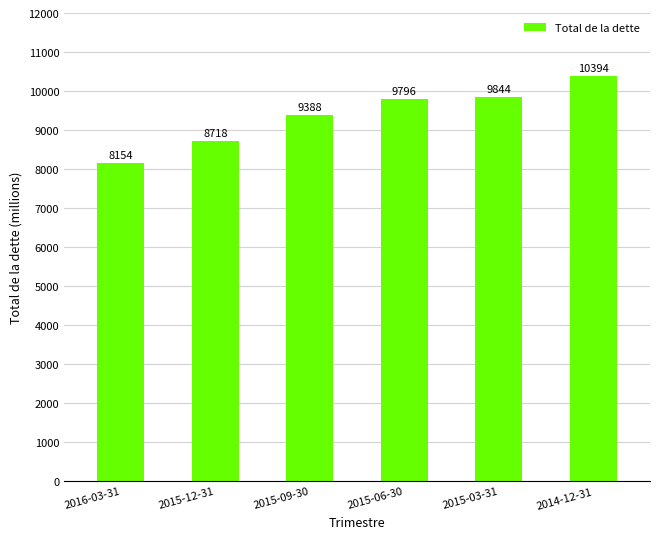

Read the value at 2015-09-30.

9388